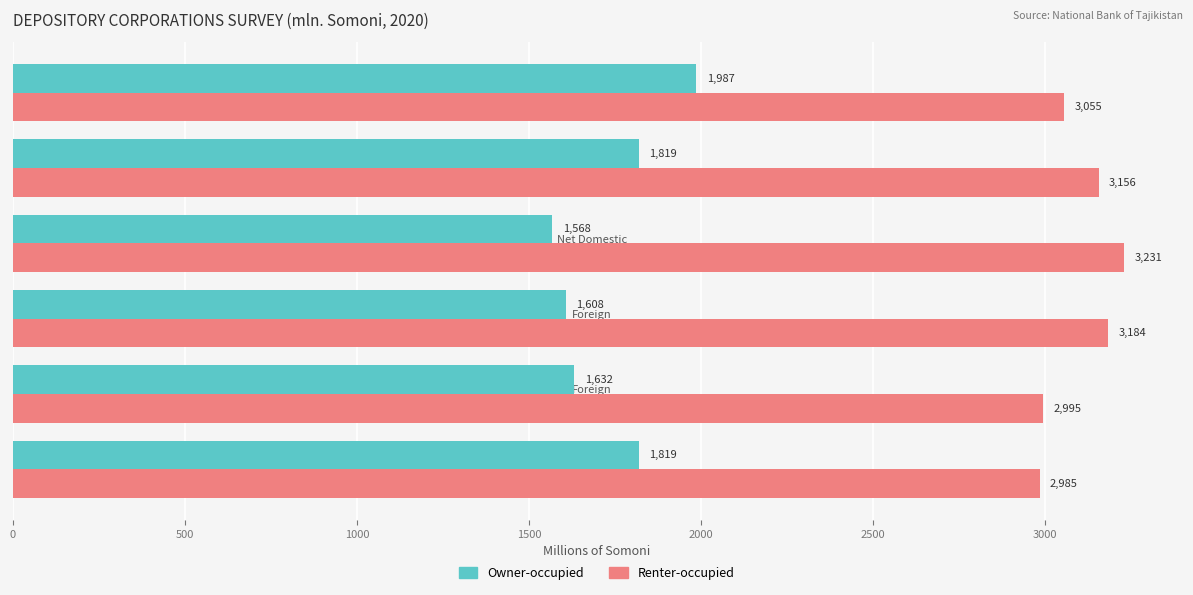

What is the difference between the maximum and second lowest values in the Renter-occupied series?

236.0